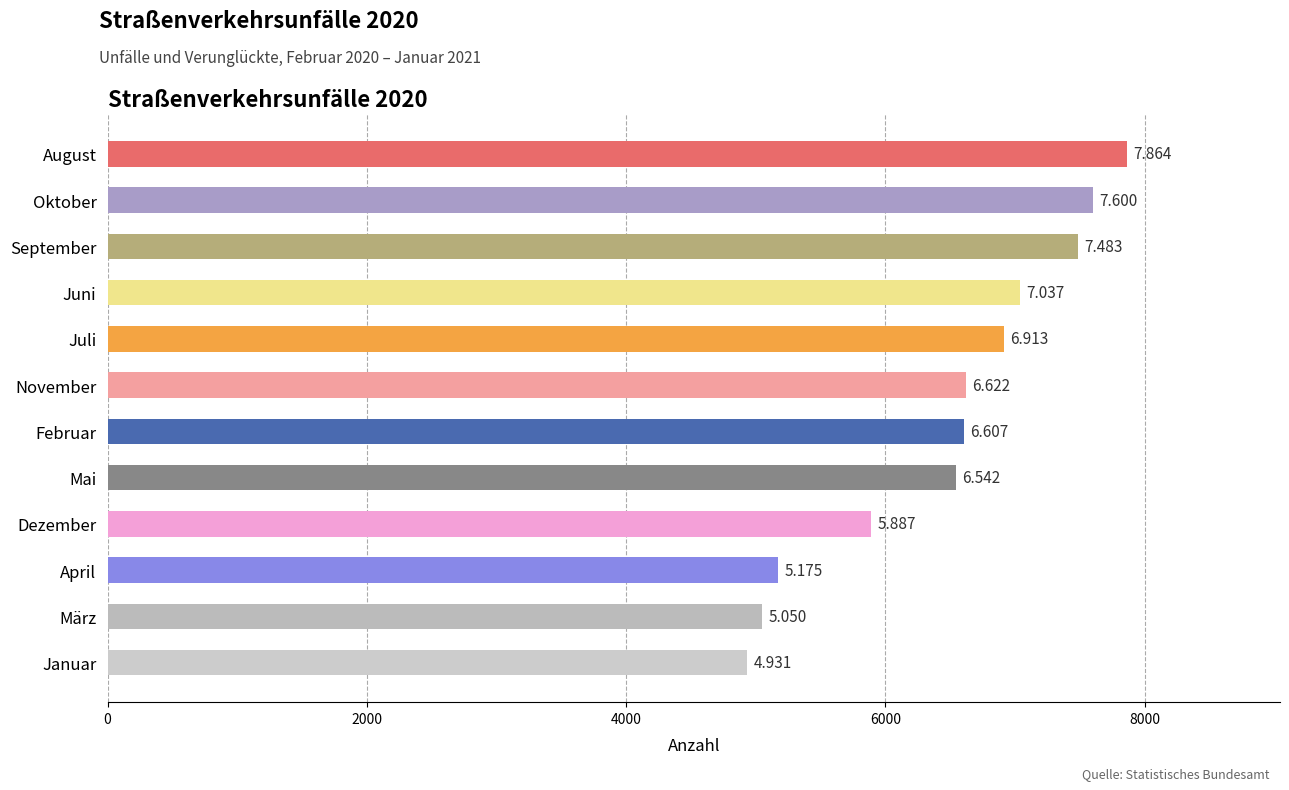

How many bars are there in total?

12